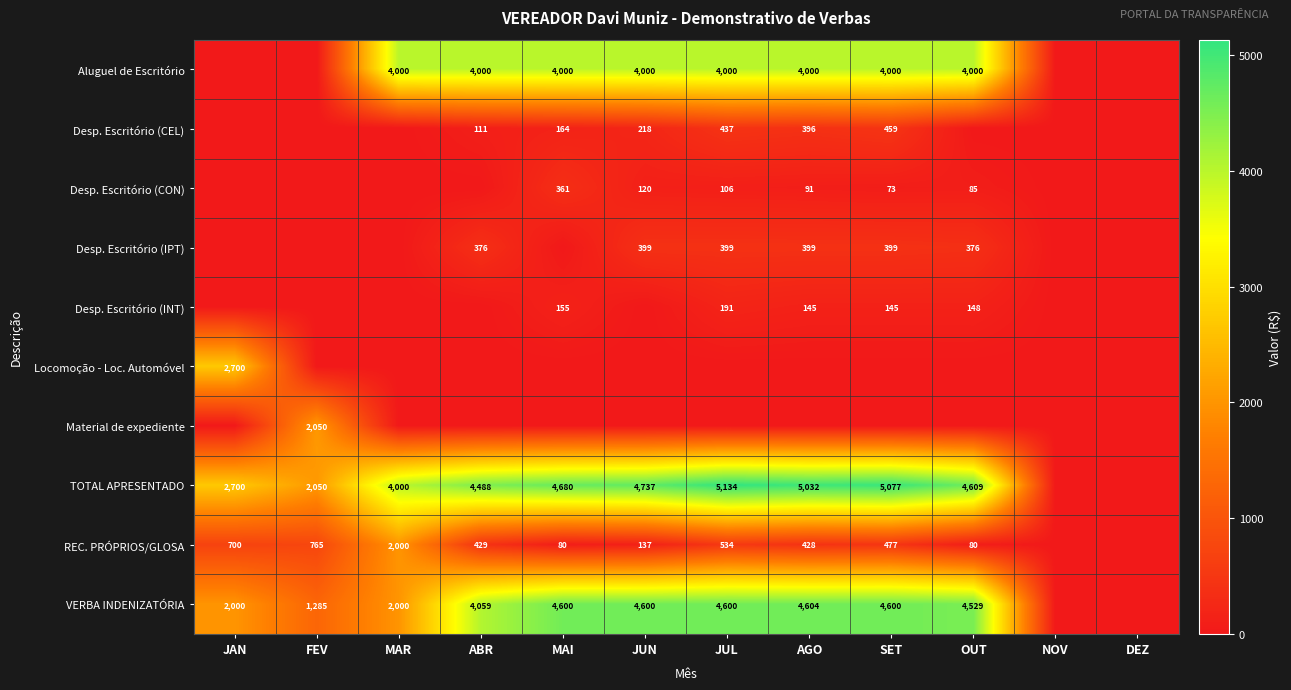

At which category is the sum across all series the highest?

JUL